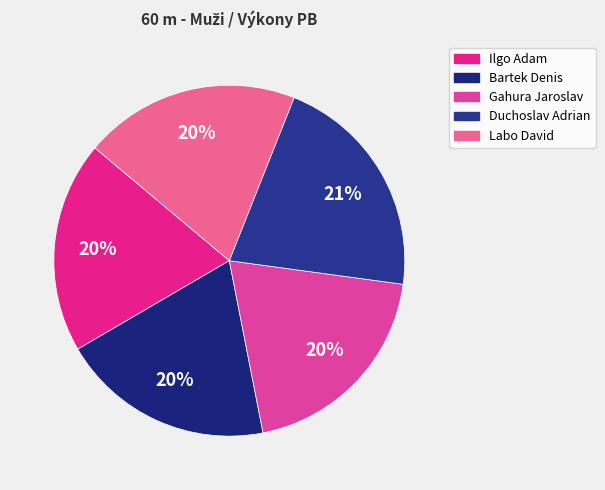

Rank the categories by value from highest to lowest.

Duchoslav Adrian, Labo David, Gahura Jaroslav, Bartek Denis, Ilgo Adam